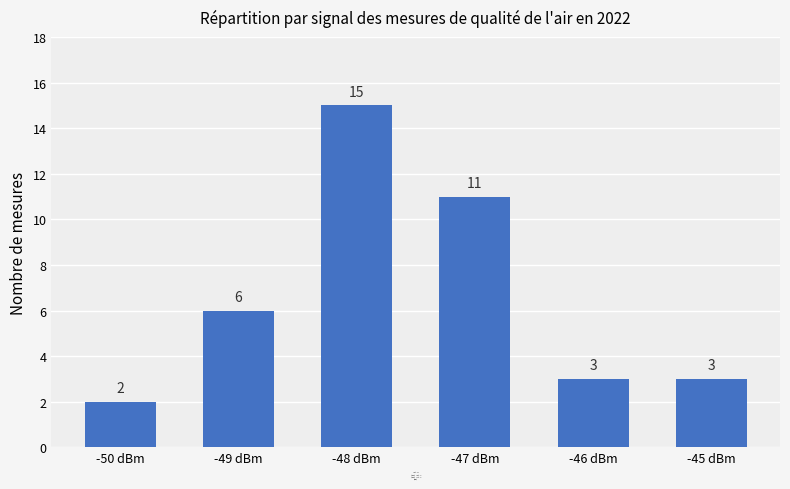

What is the difference between the maximum and minimum values?

13